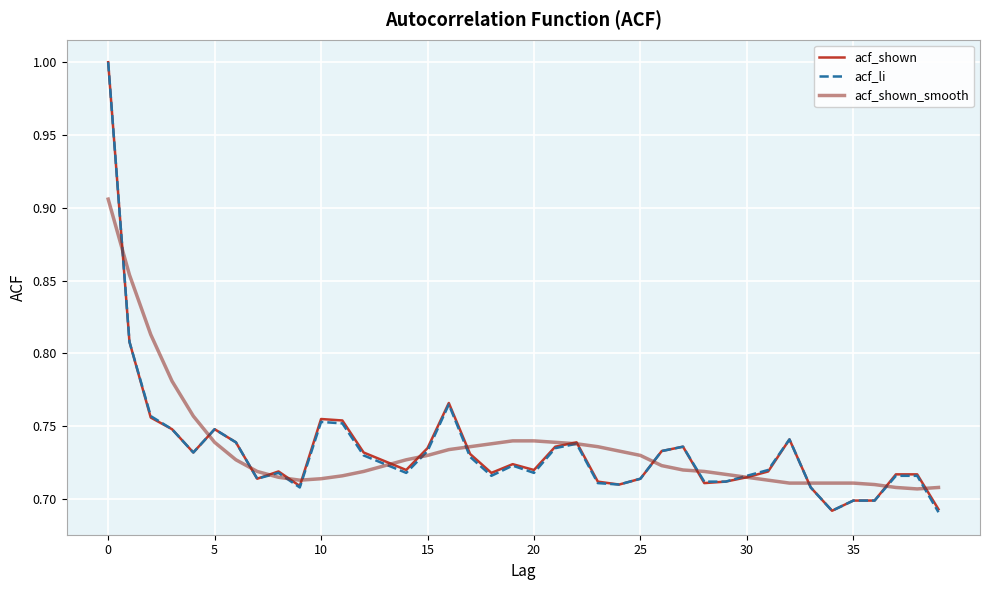

Is this an area chart (filled region under the line)?

No